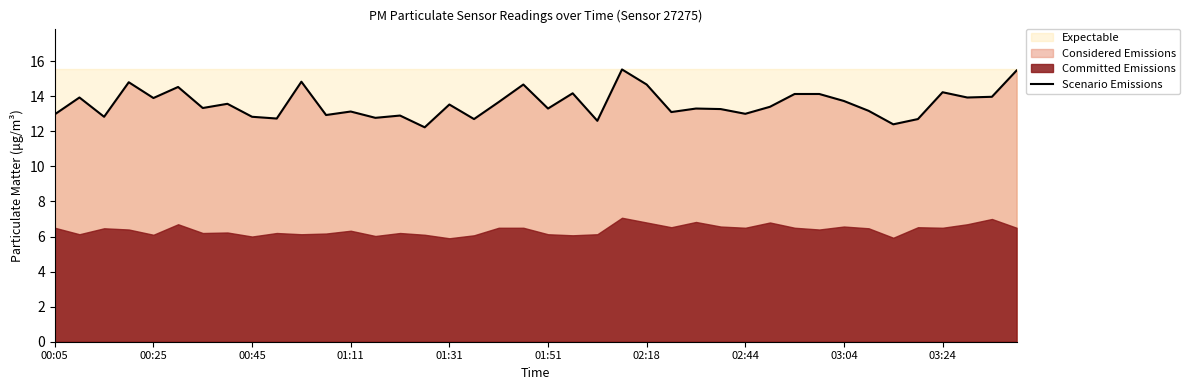

Is it true that the value at 31 is 5.5?

False